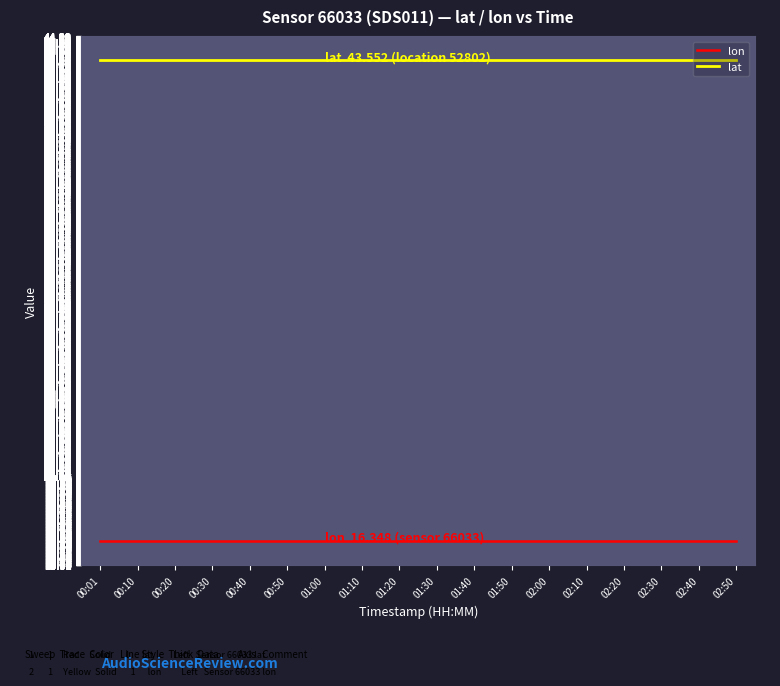

What is the spread (max minus min) of values at 00:20?

27.2